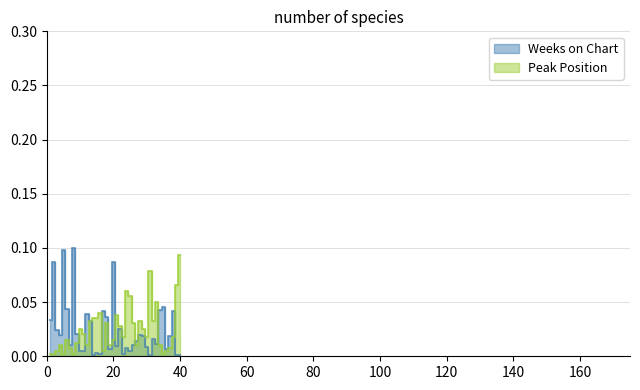

The value of Weeks on Chart at 11 is 0.0. True or false?

True